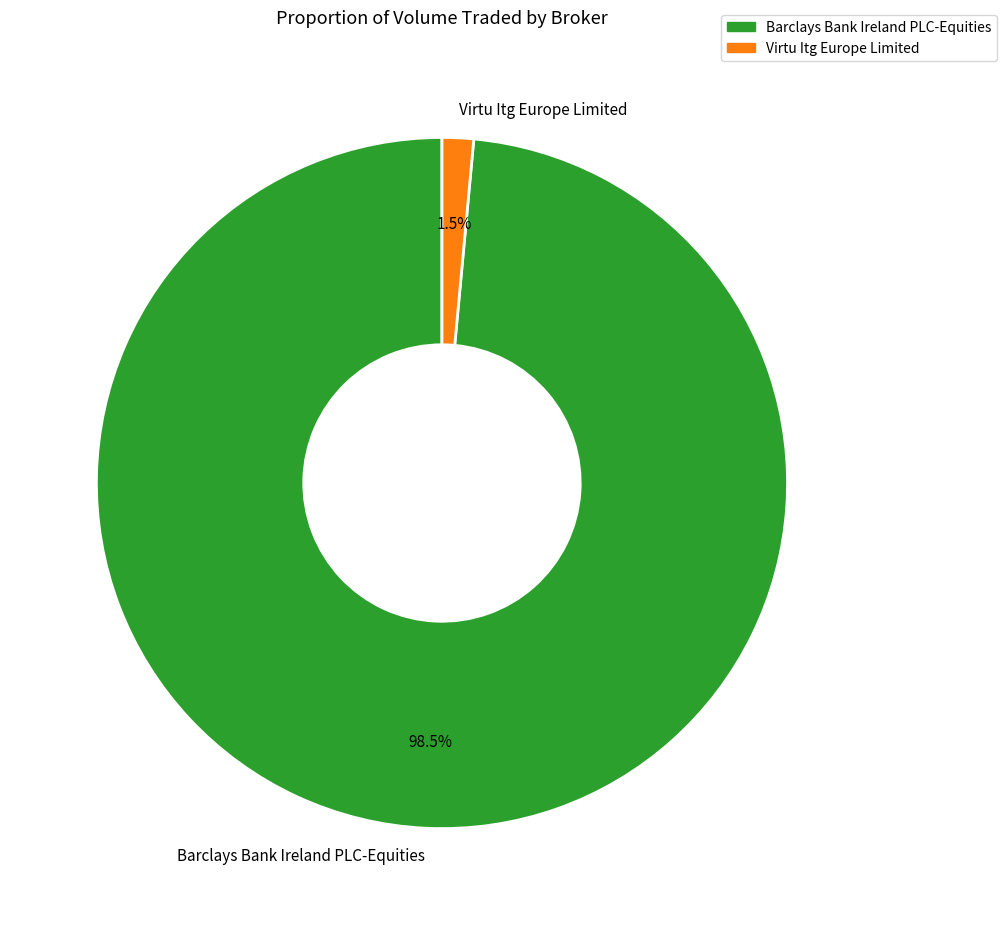

To the nearest percent, what is the difference between the largest and smallest slice percentages?

97%